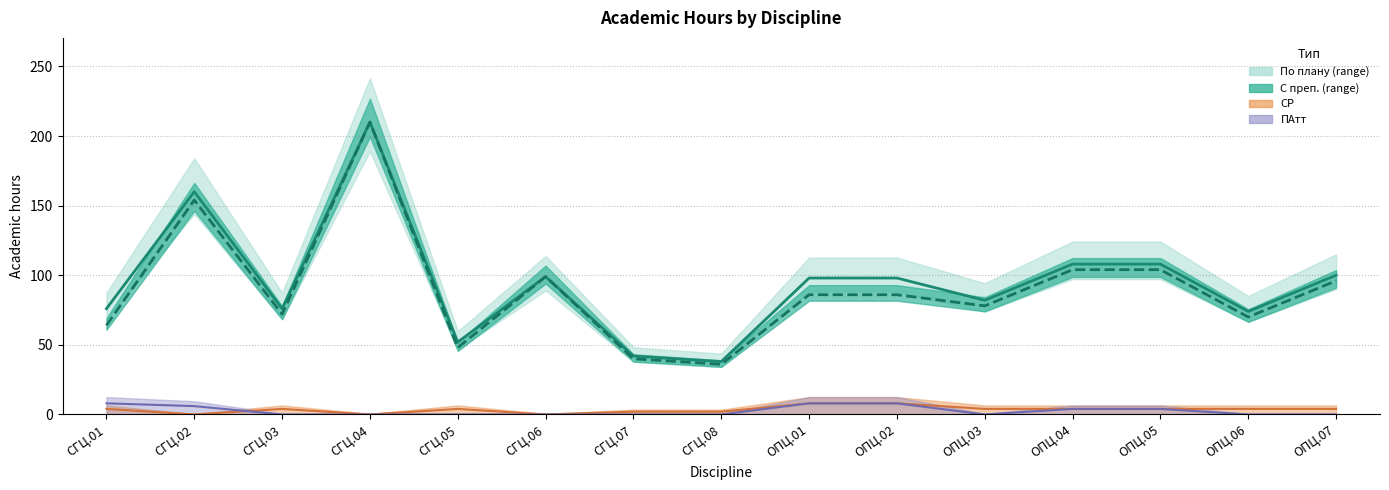

How many categories are shown in the chart?

15